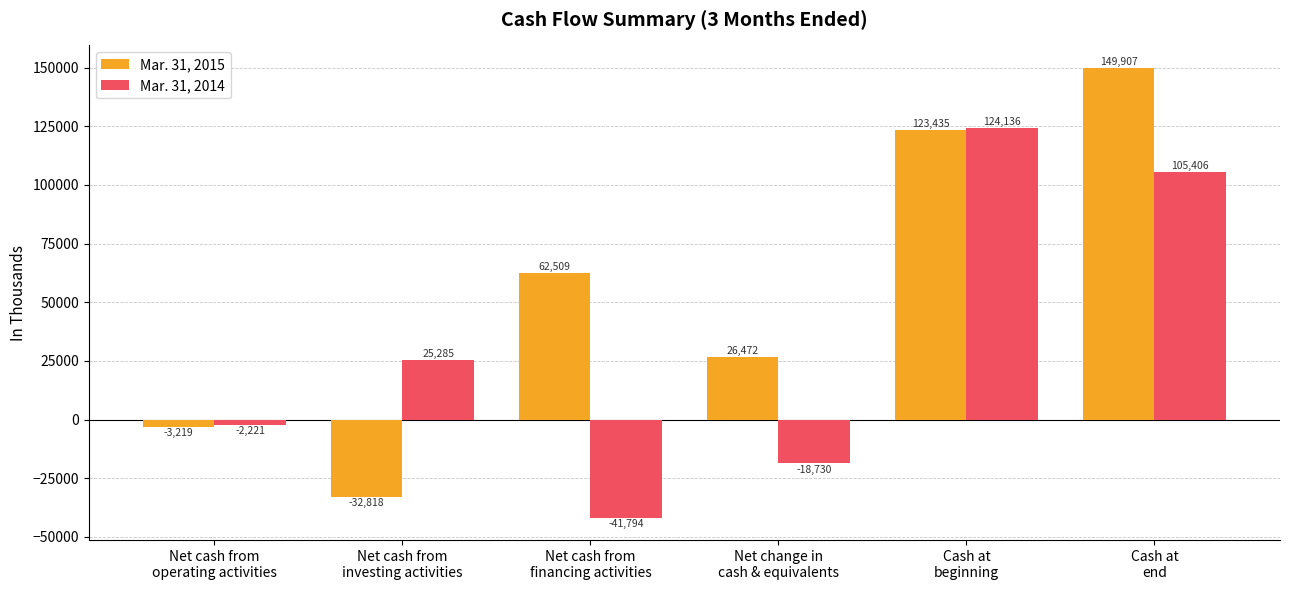

How many data points does each series have?

6